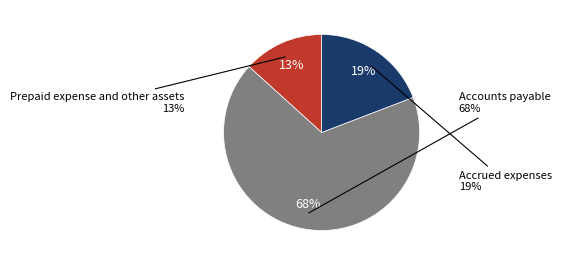

Is there any slice that represents more than half of the pie?

Yes